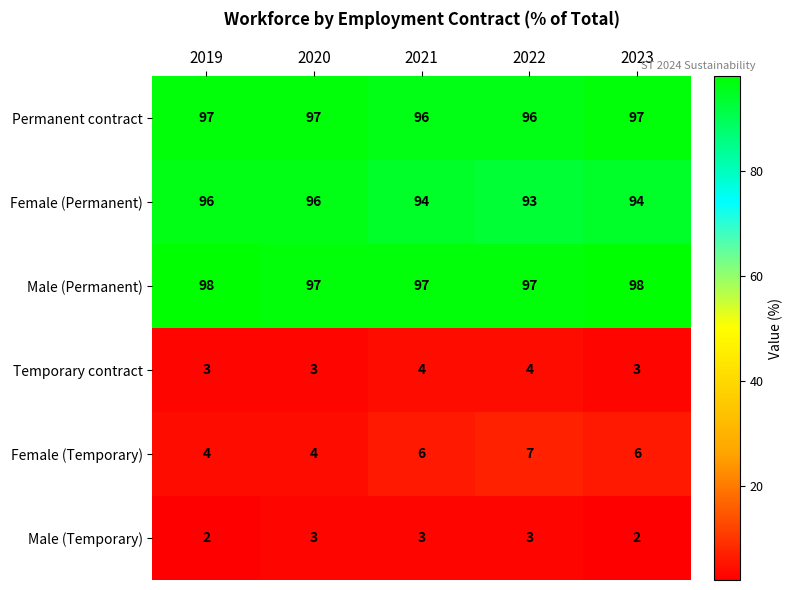

The Male (Temporary) series shows 1 at 2020. True or false?

False